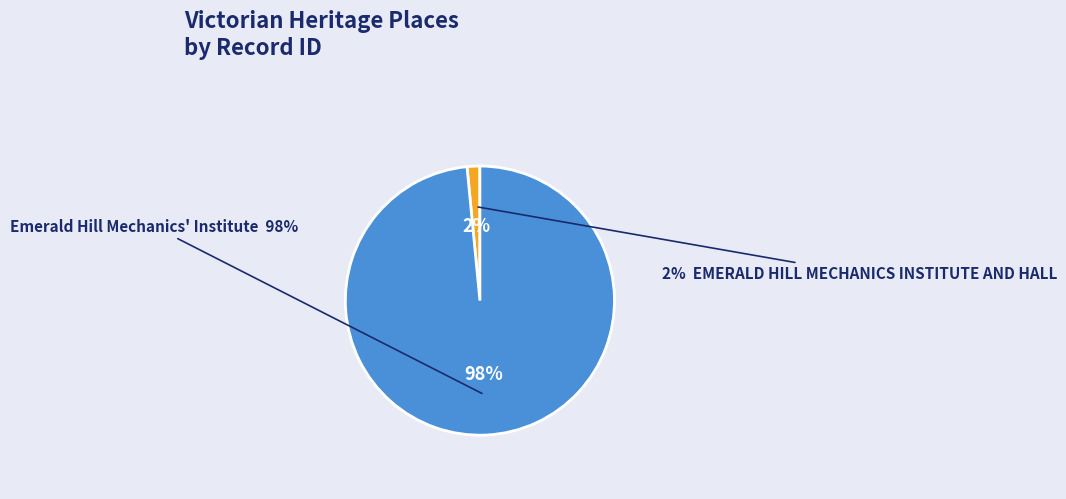

Combined, do Emerald Hill Mechanics' Institute and EMERALD HILL MECHANICS INSTITUTE AND HALL account for over 50%?

Yes